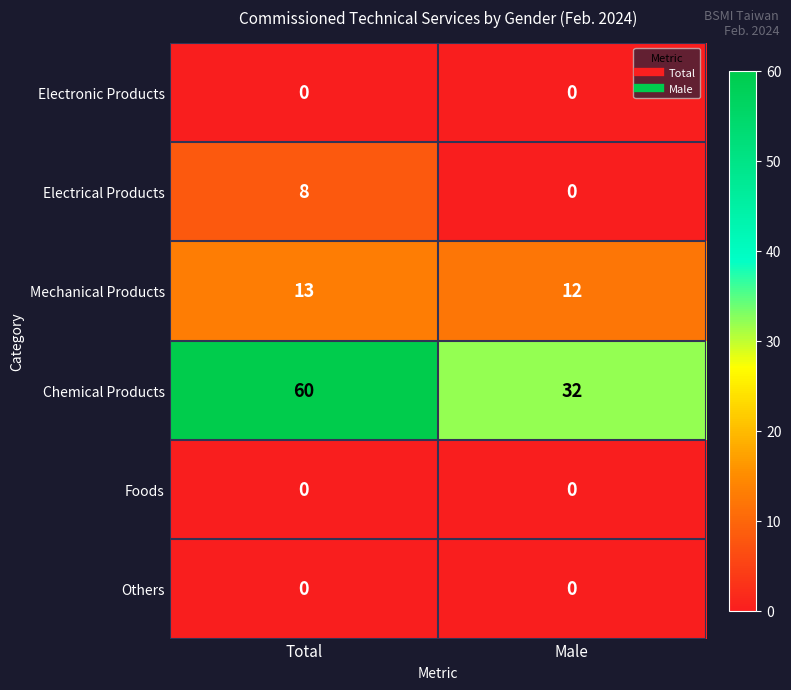

At how many categories does at least one series exceed 34?

1